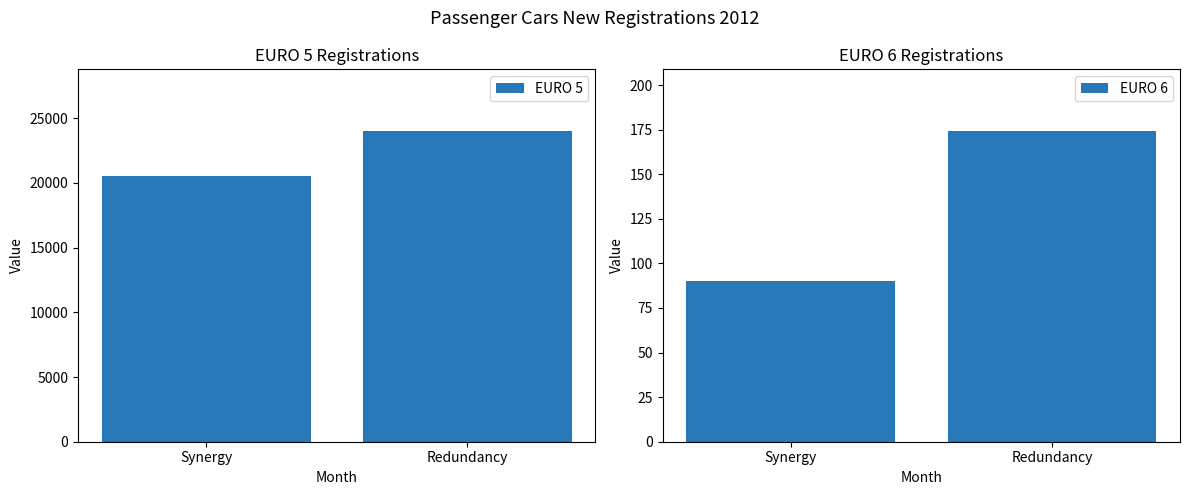

What position from the left is Redundancy?

2